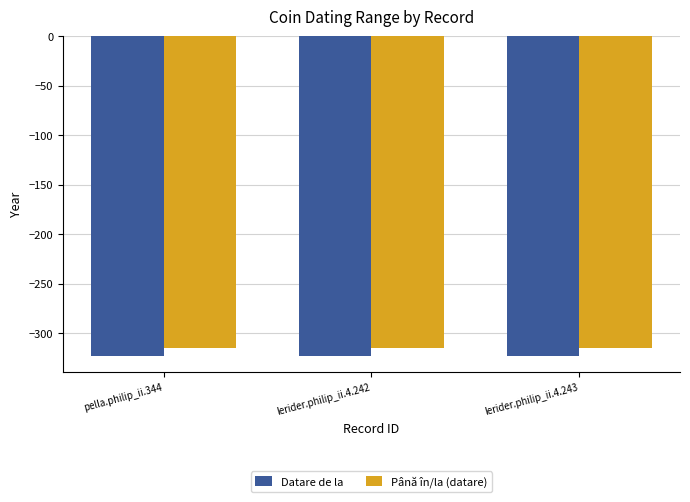

List the series in order of their overall mean, highest first.

Până în/la (datare), Datare de la